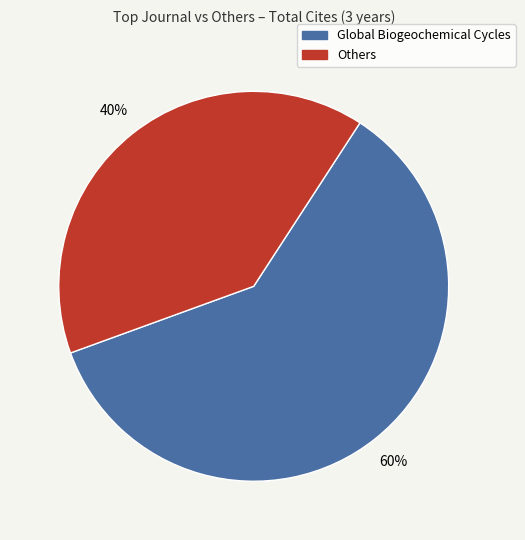

Is there a majority slice in this chart?

Yes